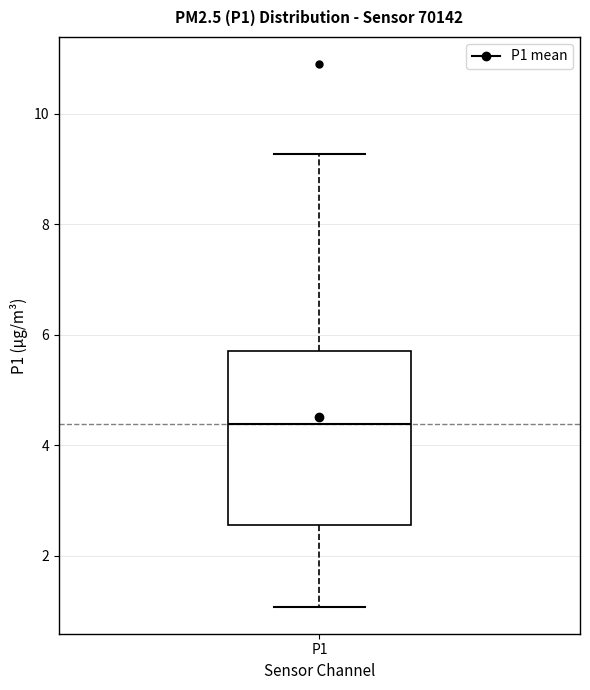

Transcribe this box plot: give where the median line is, the range the box spans, and where the two whiskers end, as read against the y-axis. The values are not printed on the chart, so give them approximately, as read against the axis.

median 4.4, box 2.6 to 5.8, whiskers 1.0 to 9.2